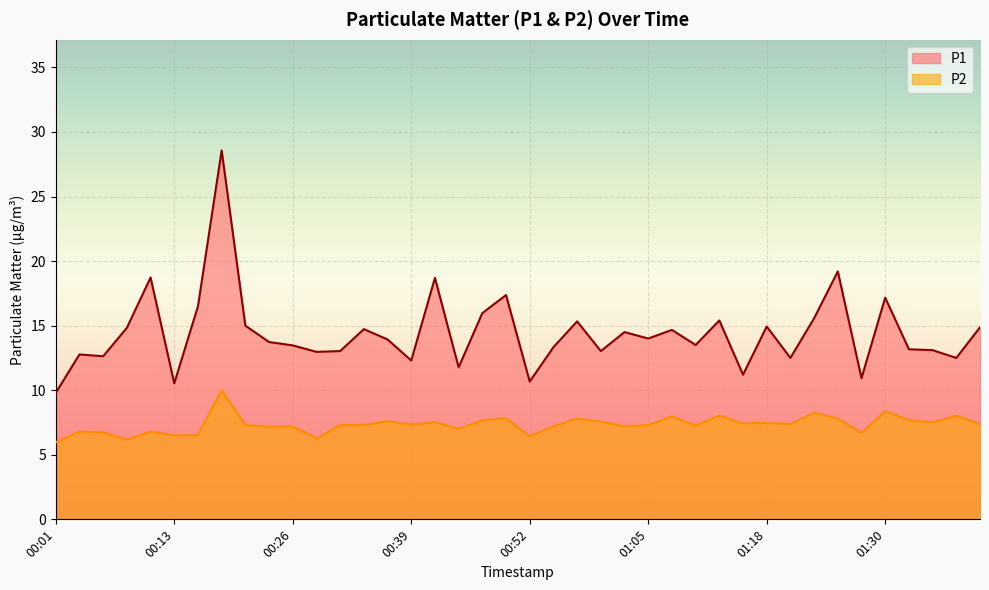

At which label is P1 closest to 19?

01:25